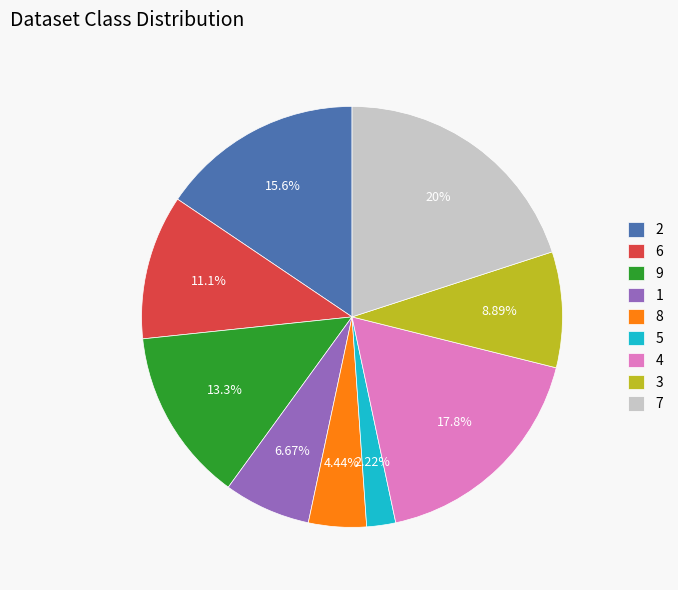

What portion of the pie excludes 6?

88.9%